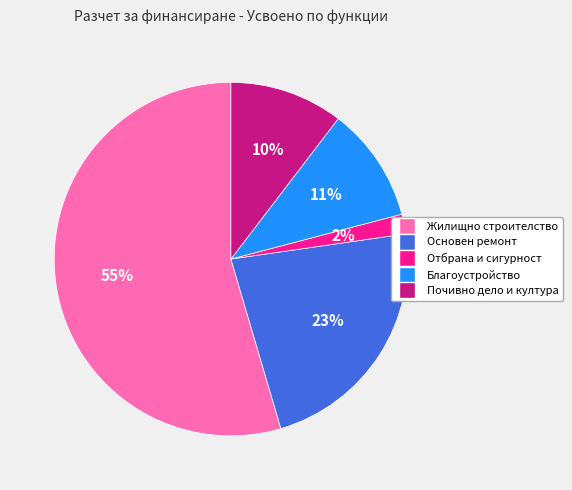

Which category accounts for the majority?

Жилищно строителство